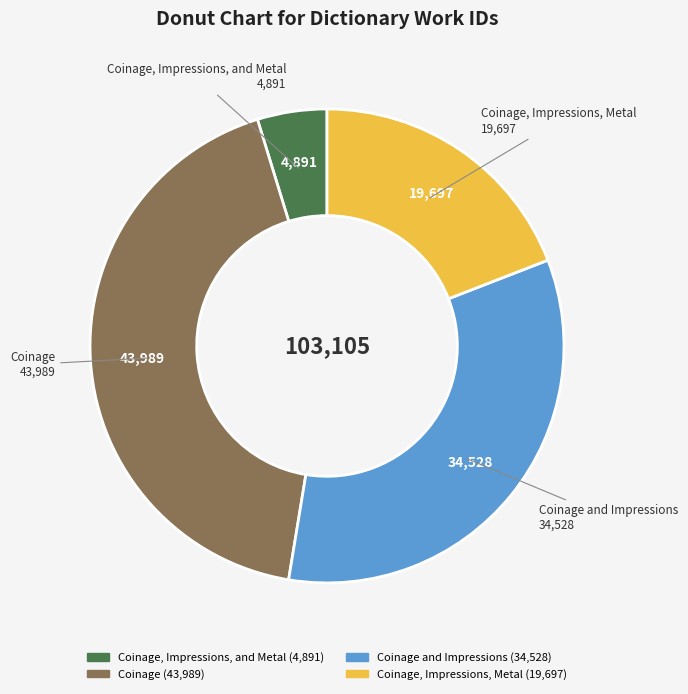

Does any single category account for the majority?

No